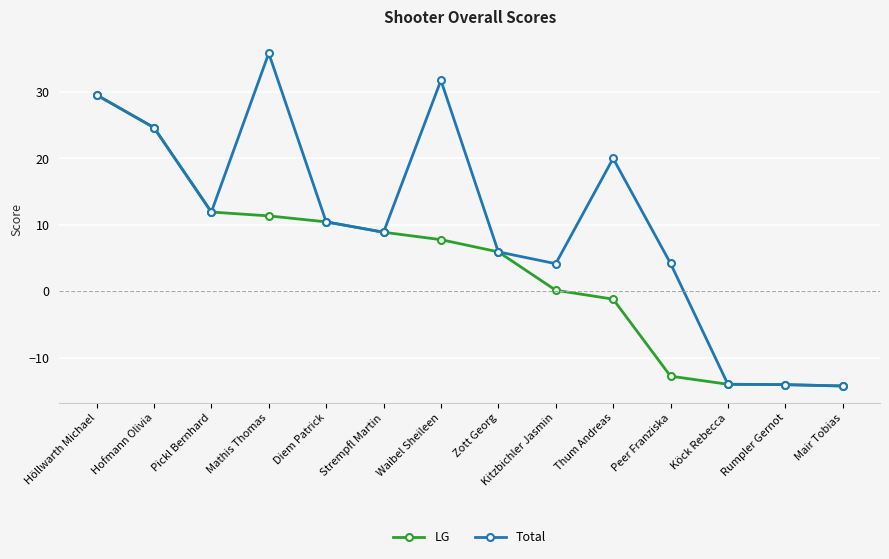

What position from the right is Mair Tobias?

1